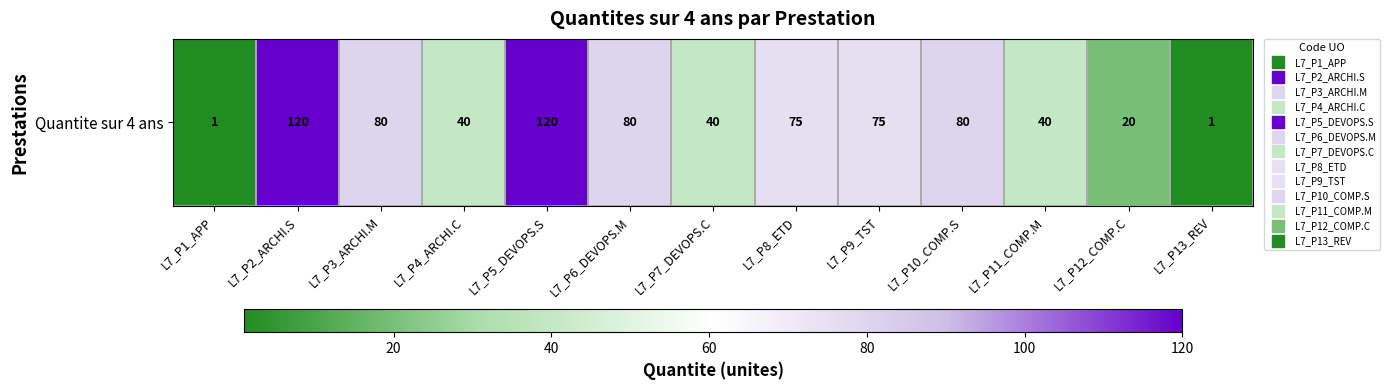

What is the smallest value displayed?

1